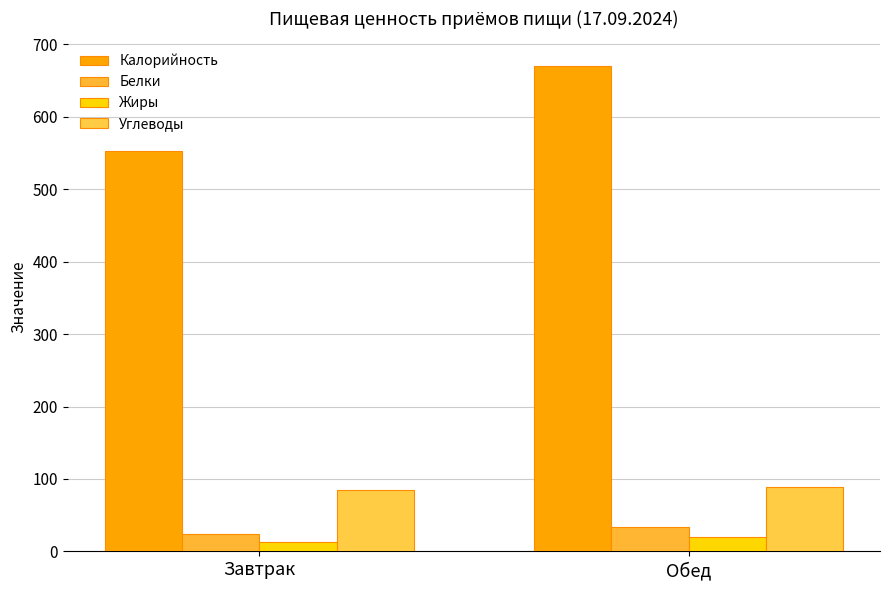

Rank the series at Завтрак from lowest to highest value.

Жиры, Белки, Углеводы, Калорийность